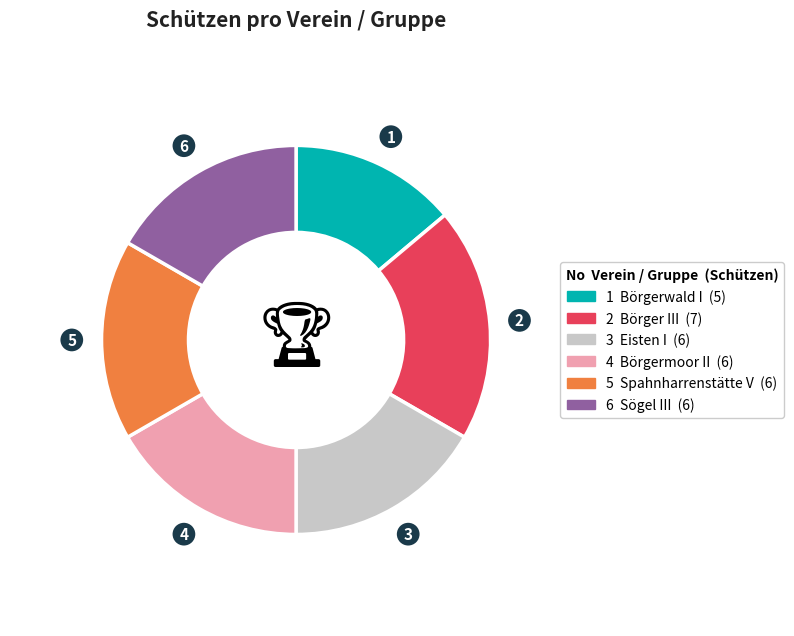

Does any single category account for the majority?

No